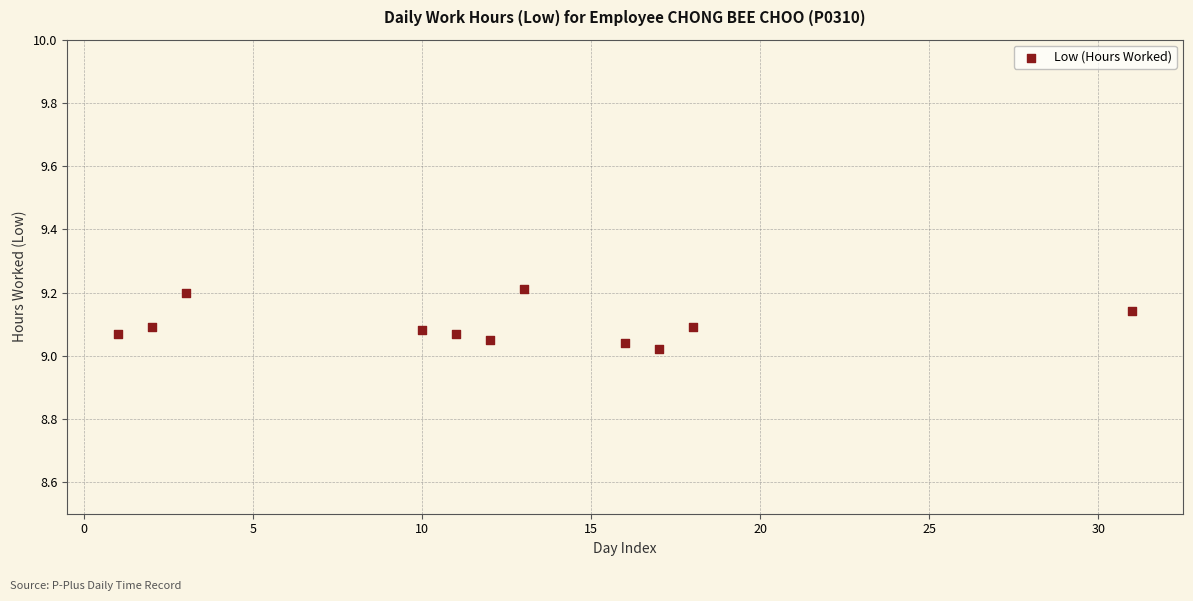

What is the range of X values (max minus min)?

30.0